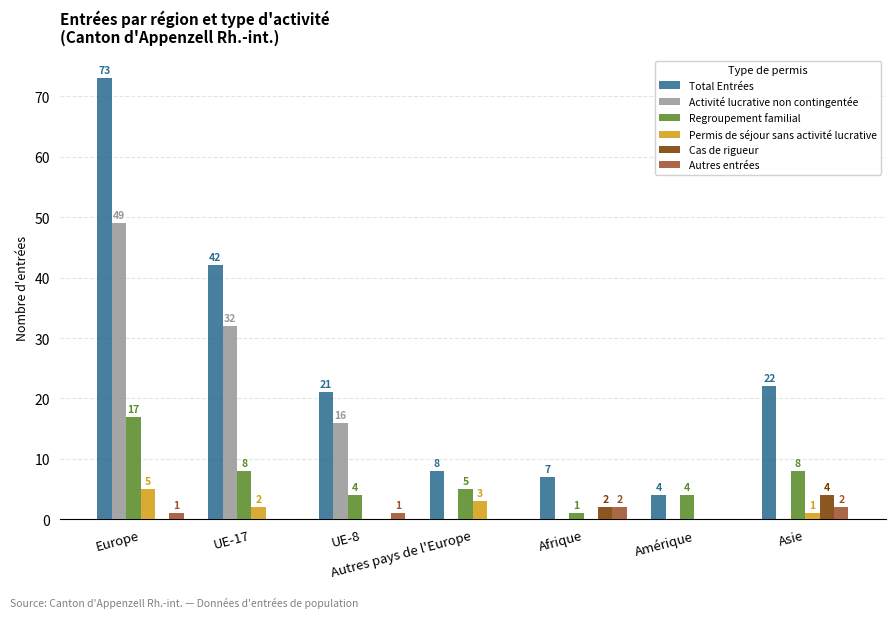

What are all the series names shown in the legend?

Total Entrées, Activité lucrative non contingentée, Regroupement familial, Permis de séjour sans activité lucrative, Cas de rigueur, Autres entrées